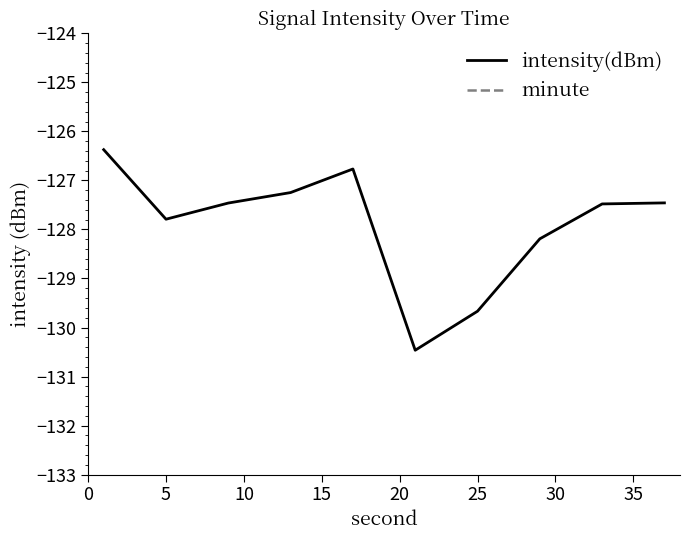

Reading left to right, list all the values displayed in this chart.

intensity(dBm): -126.4	-127.8	-127.5	-127.2	-126.8	-130.5	-129.7	-128.2	-127.5	-127.5
minute: 0.0	0.0	0.0	0.0	0.0	0.0	0.0	0.0	0.0	0.0